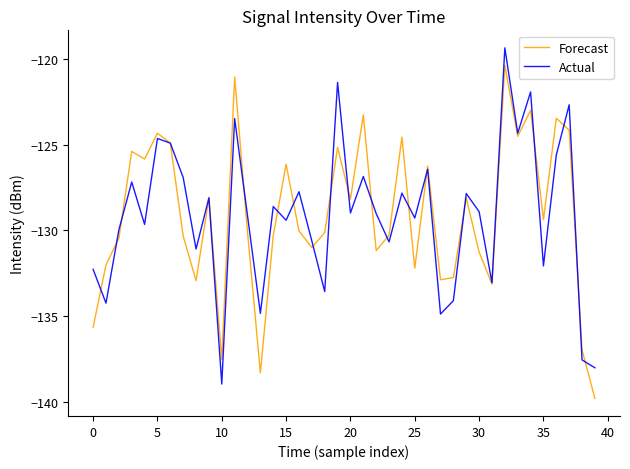

What is the sum of all Actual values?

-5165.8